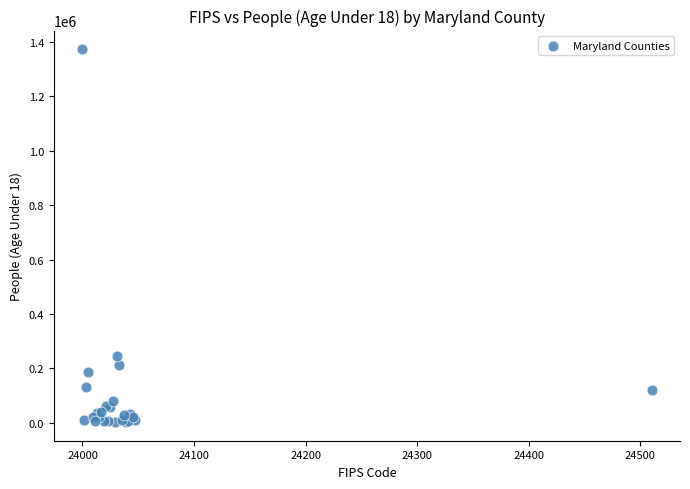

What Y value in the scatter plot is closest to 688107?

246358